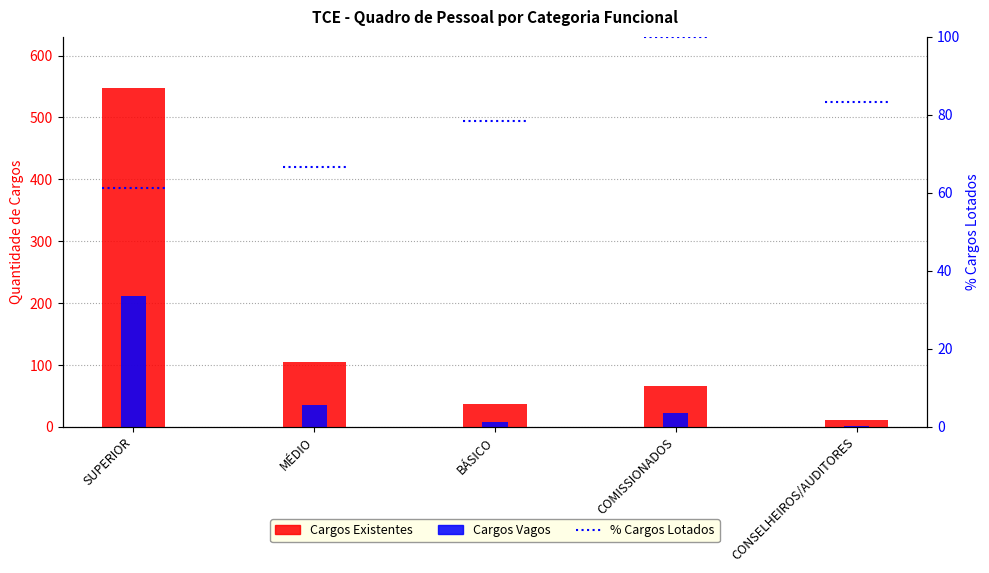

Which category has the lowest value in the Cargos Vagos series?

CONSELHEIROS/AUDITORES